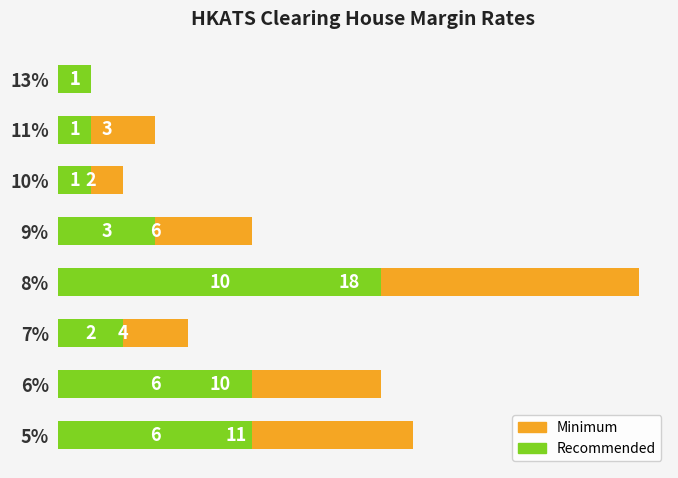

How many Recommended values are between 1 and 6?

7